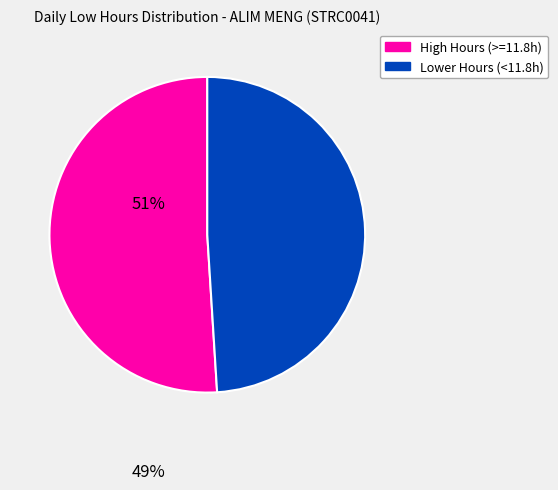

Count the number of slices in the pie.

2